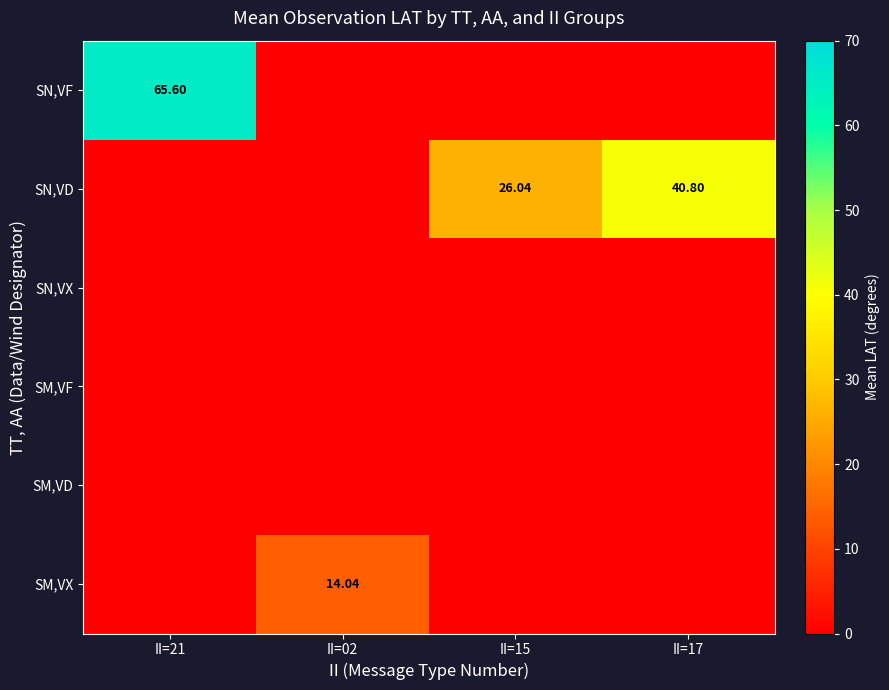

Is it true that SN,VF equals 65.6 at II=21?

True